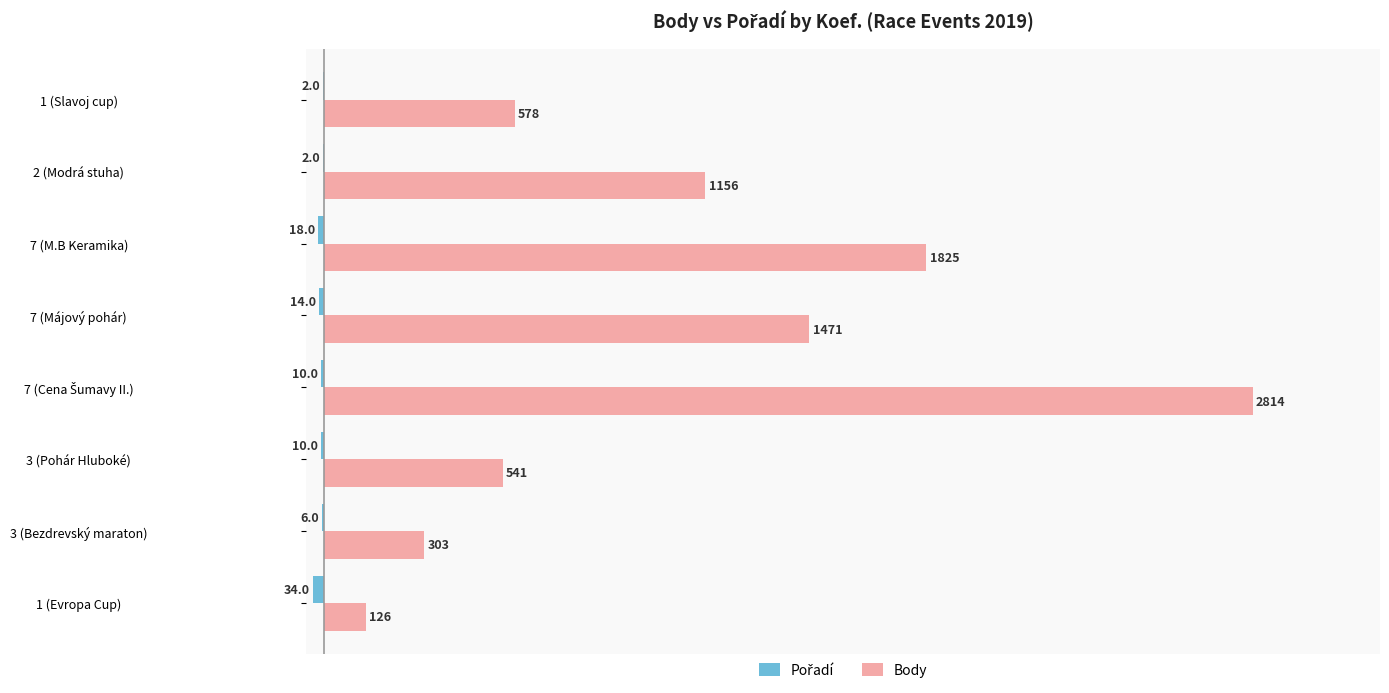

The Body series shows 1156 at 2 (Modrá stuha). True or false?

True